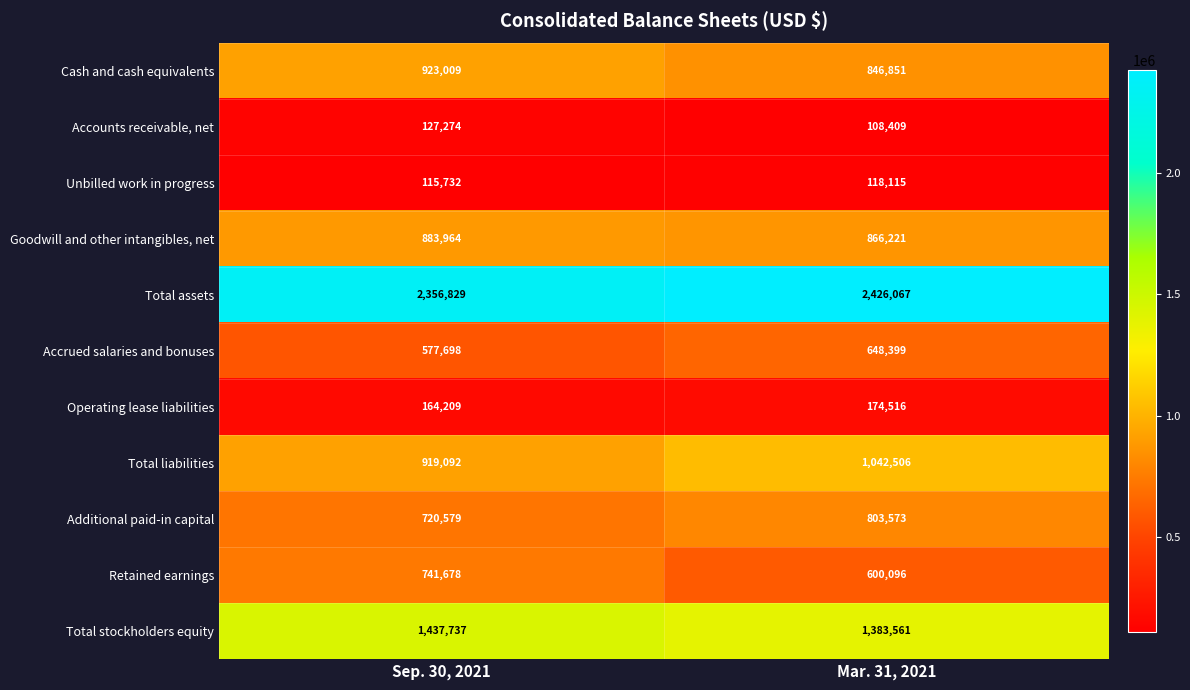

Reading left to right, list all the values displayed in this chart.

Cash and cash equivalents: Sep. 30, 2021=923009	Mar. 31, 2021=846851
Accounts receivable, net: Sep. 30, 2021=127274	Mar. 31, 2021=108409
Unbilled work in progress: Sep. 30, 2021=115732	Mar. 31, 2021=118115
Goodwill and other intangibles, net: Sep. 30, 2021=883964	Mar. 31, 2021=866221
Total assets: Sep. 30, 2021=2356829	Mar. 31, 2021=2426067
Accrued salaries and bonuses: Sep. 30, 2021=577698	Mar. 31, 2021=648399
Operating lease liabilities: Sep. 30, 2021=164209	Mar. 31, 2021=174516
Total liabilities: Sep. 30, 2021=919092	Mar. 31, 2021=1042506
Additional paid-in capital: Sep. 30, 2021=720579	Mar. 31, 2021=803573
Retained earnings: Sep. 30, 2021=741678	Mar. 31, 2021=600096
Total stockholders equity: Sep. 30, 2021=1437737	Mar. 31, 2021=1383561